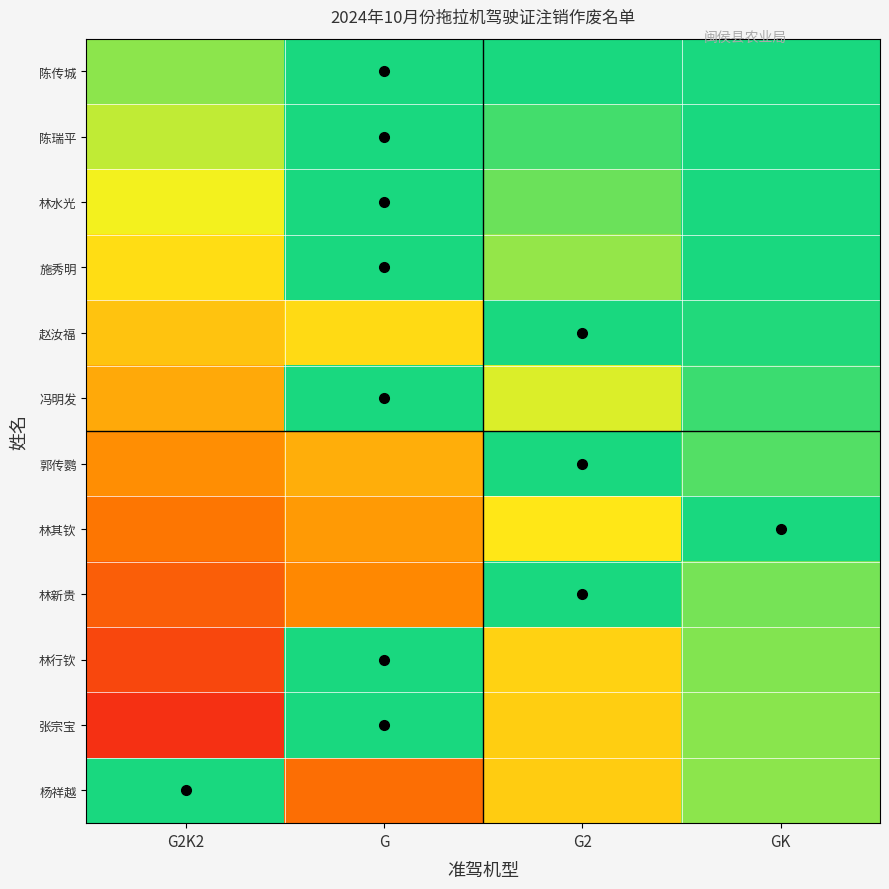

Which series has the largest total across all categories?

陈传城